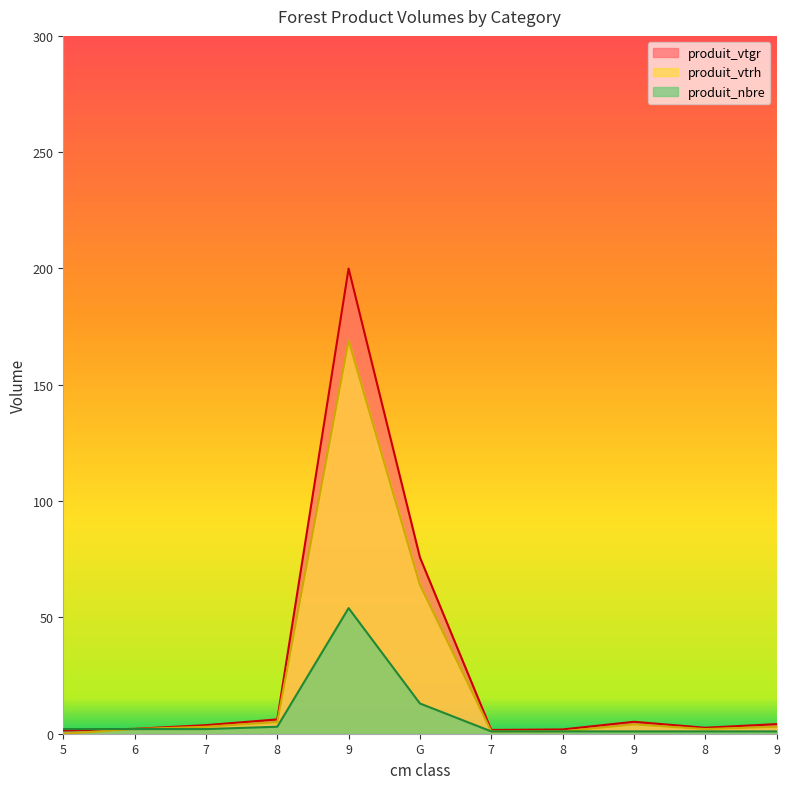

What is the lowest value of the produit_vtgr series?

1.4